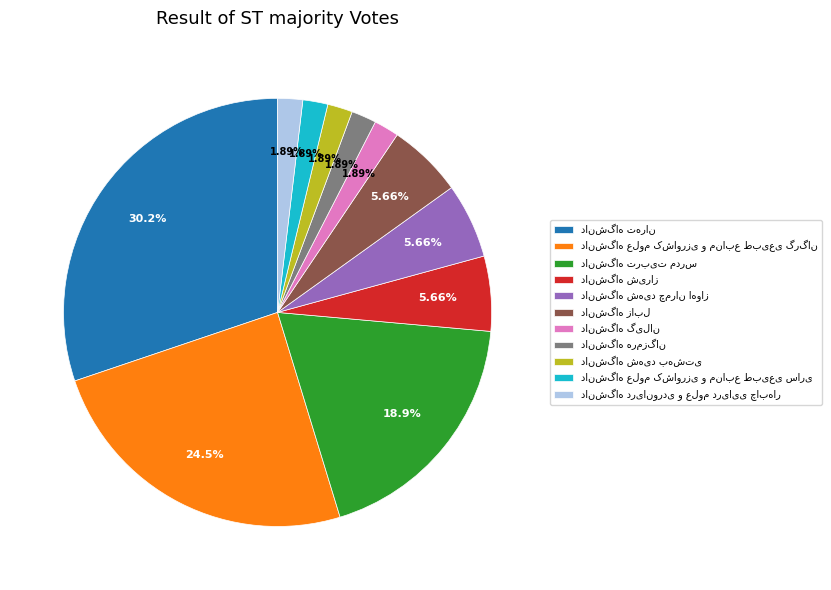

Is there a majority slice in this chart?

No